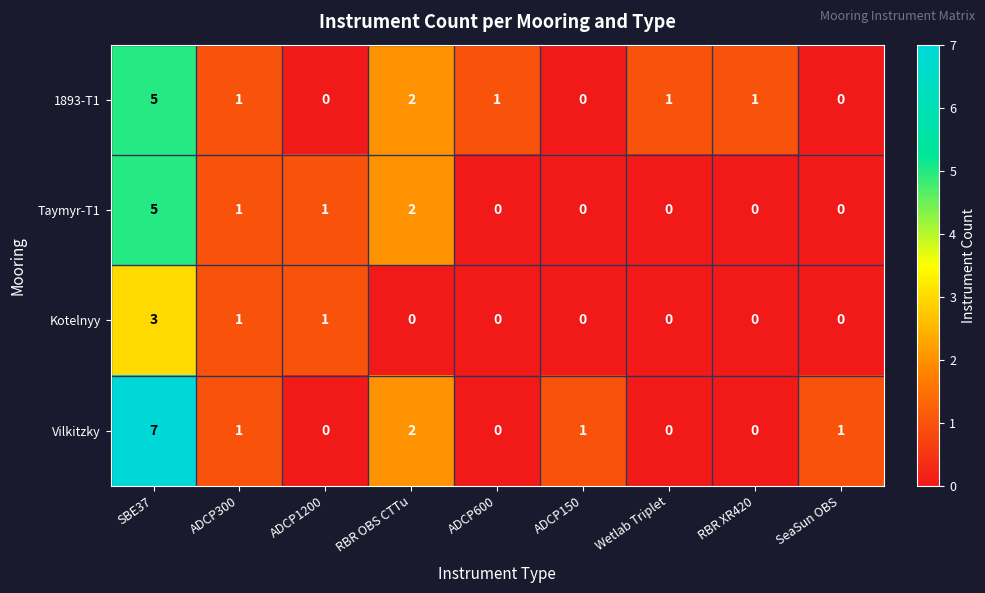

At how many categories does at least one series exceed 5?

1